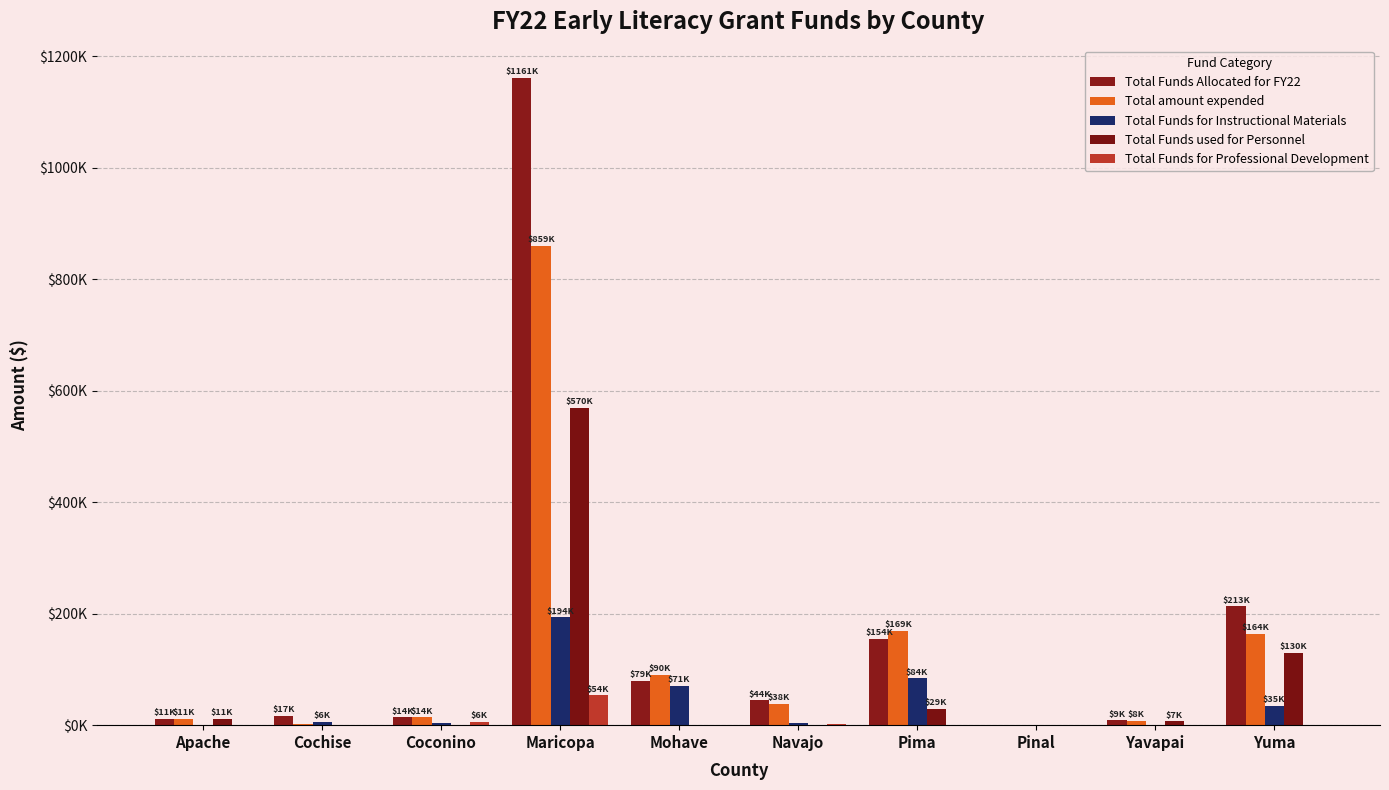

What position from the left is Navajo?

6